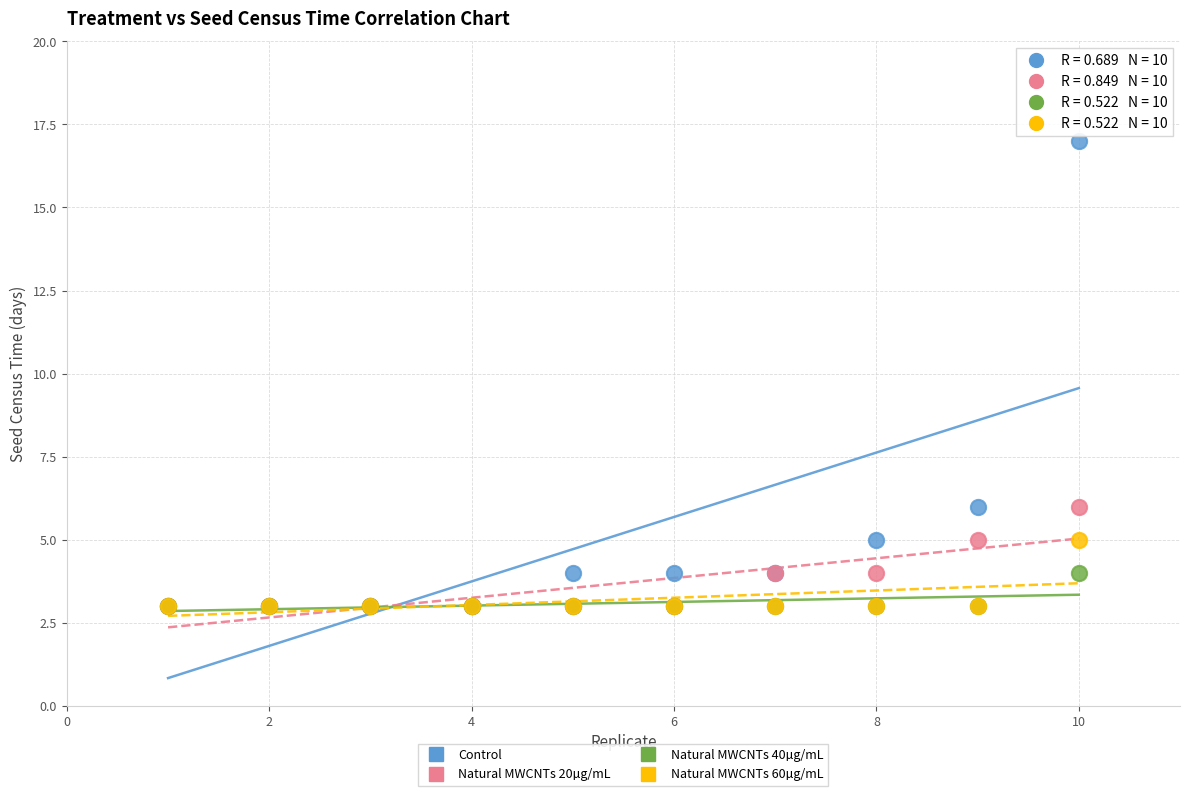

Which series has the largest Y range (max minus min)?

Control